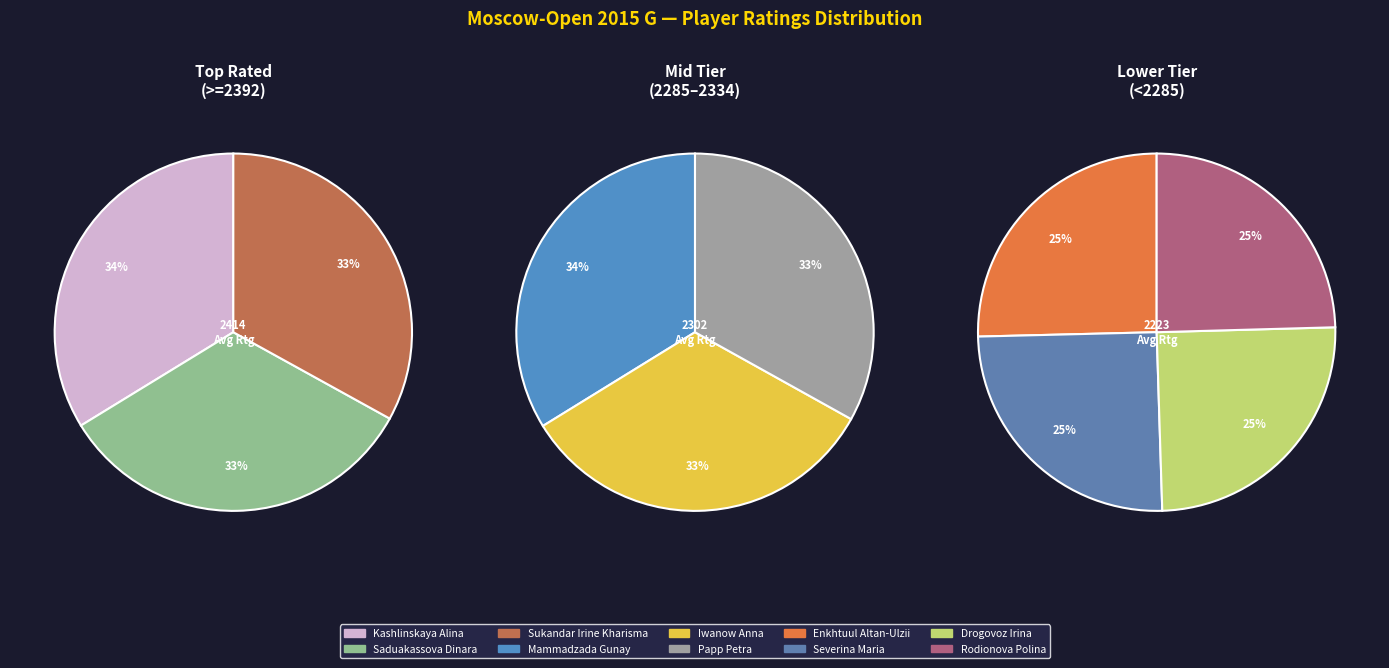

Which category has the smallest portion of the pie?

Rodionova Polina